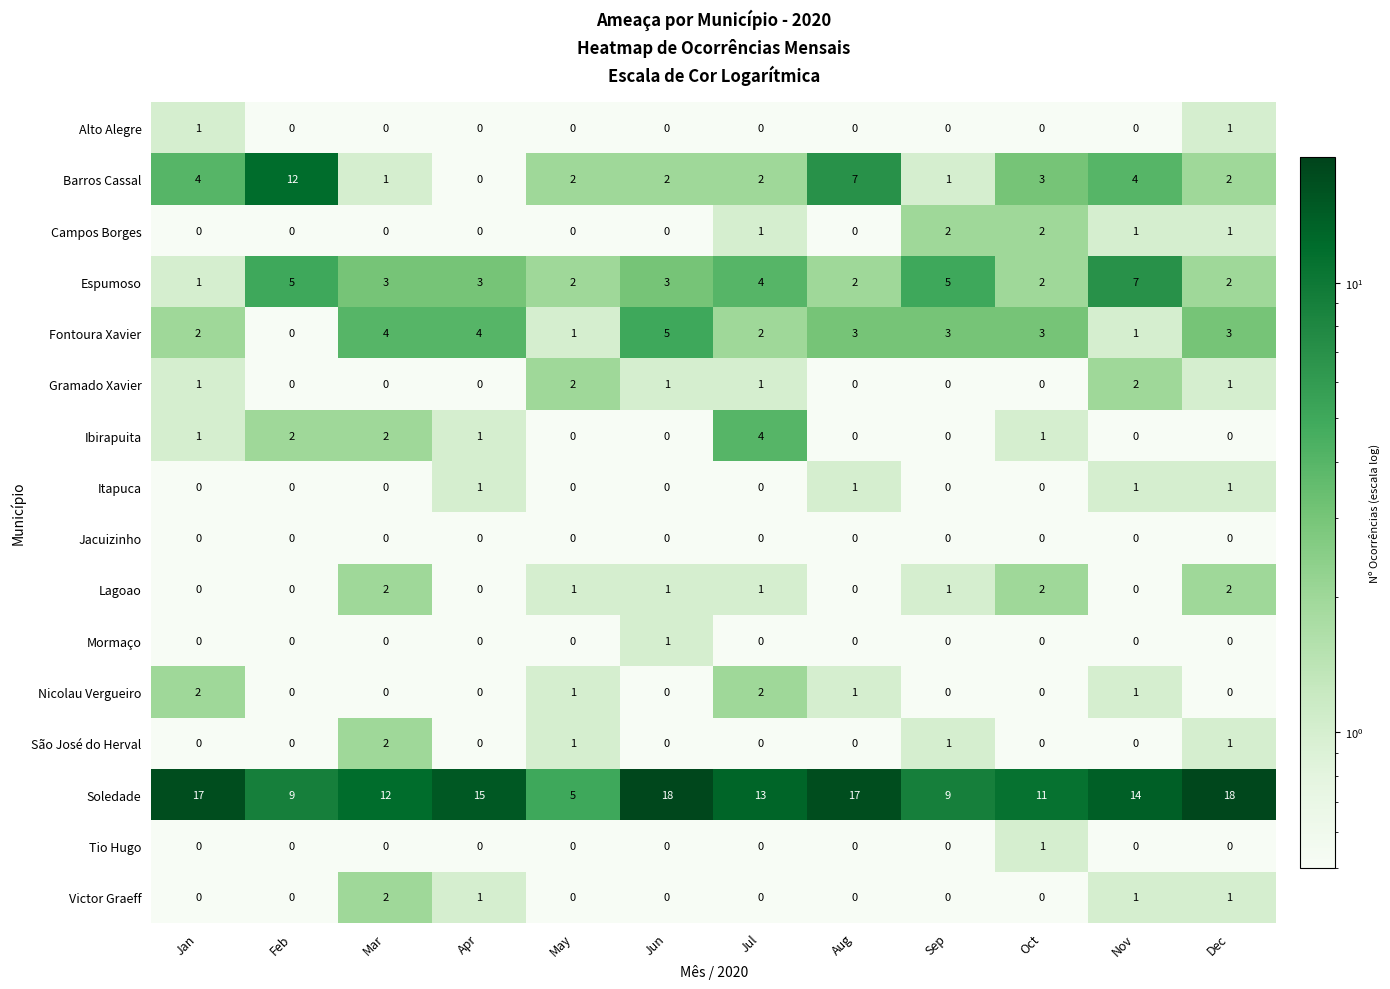

What is the difference between the maximum and minimum values in the Soledade series?

13